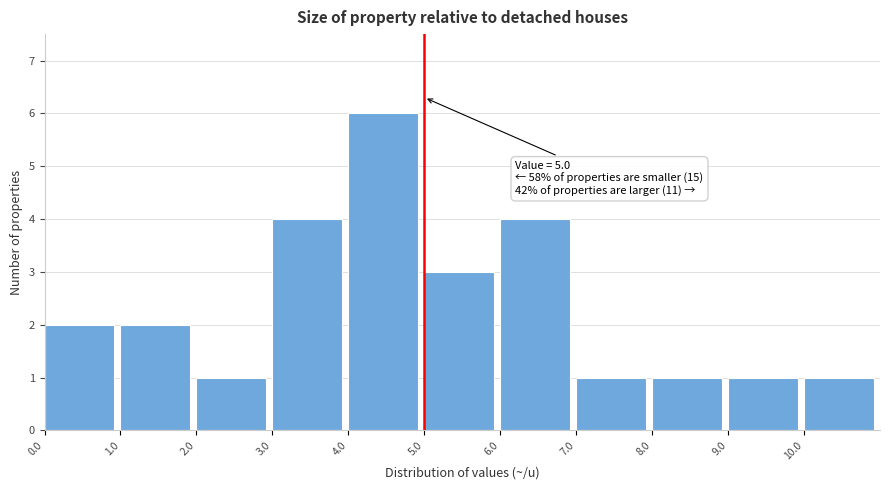

Which range on the x-axis has the tallest bar?

4 to 5